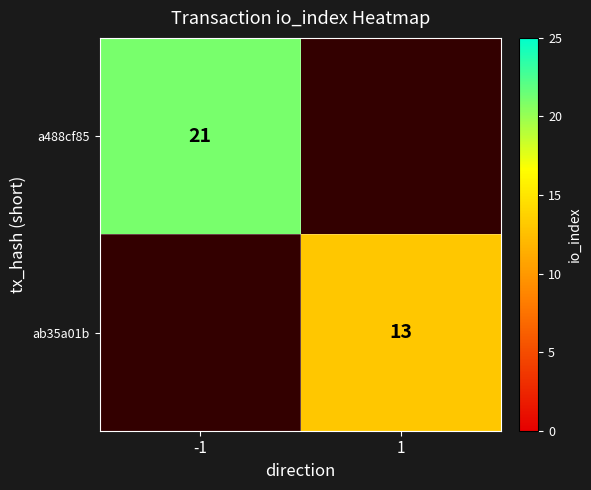

The ab35a01b series shows 13 at 1. True or false?

True